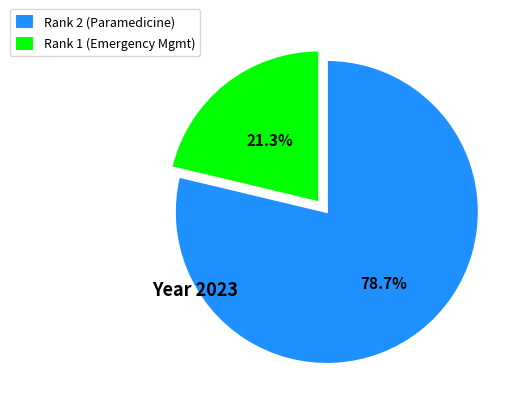

Do Rank 1 (Emergency Mgmt) and Rank 2 (Paramedicine) together represent more than half of the pie?

Yes